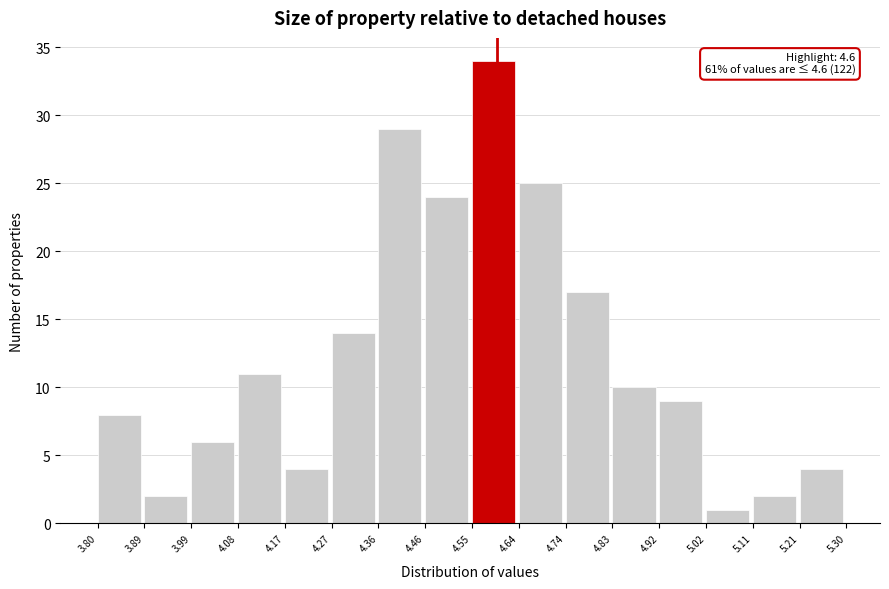

Which range on the x-axis has the tallest bar?

4.55 to 4.64